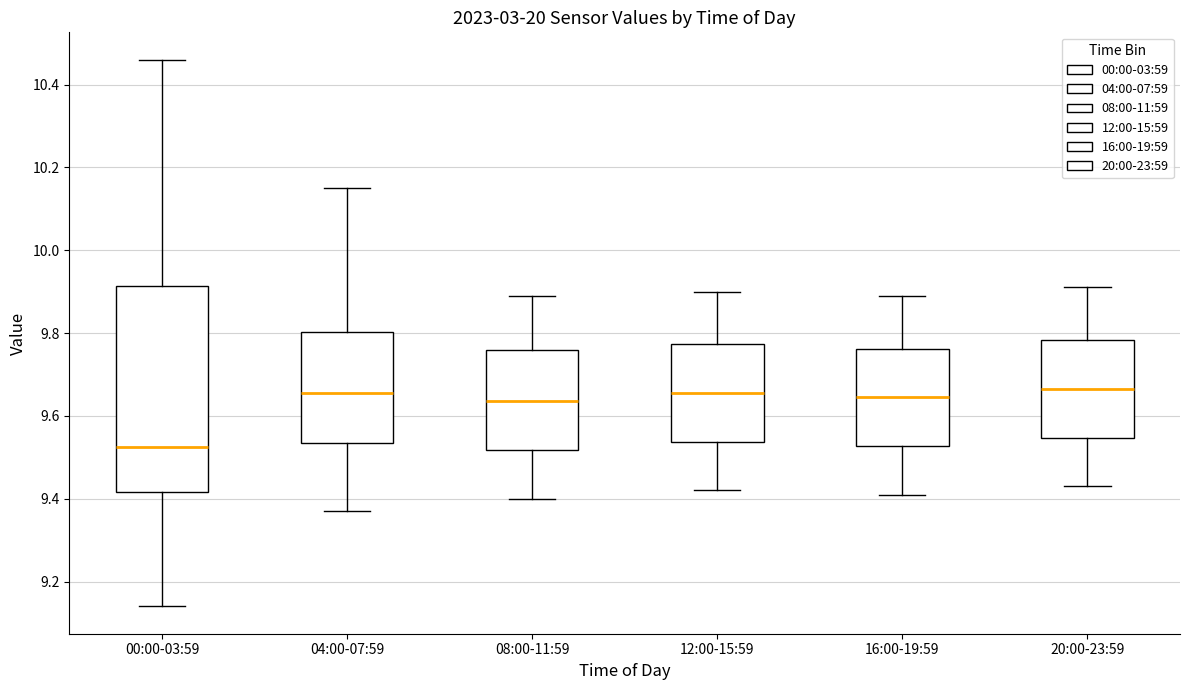

Reading left to right, transcribe this box plot: for each box, give where its median line is, the range the box spans, and where its two whiskers end, as read against the y-axis. The values are not printed on the chart, so give them approximately, as read against the axis.

00:00-03:59: median 9.52, box 9.42 to 9.92, whiskers 9.14 to 10.46
04:00-07:59: median 9.66, box 9.54 to 9.80, whiskers 9.38 to 10.16
08:00-11:59: median 9.64, box 9.52 to 9.76, whiskers 9.40 to 9.90
12:00-15:59: median 9.66, box 9.54 to 9.78, whiskers 9.42 to 9.90
16:00-19:59: median 9.64, box 9.52 to 9.76, whiskers 9.42 to 9.90
20:00-23:59: median 9.66, box 9.54 to 9.78, whiskers 9.44 to 9.92